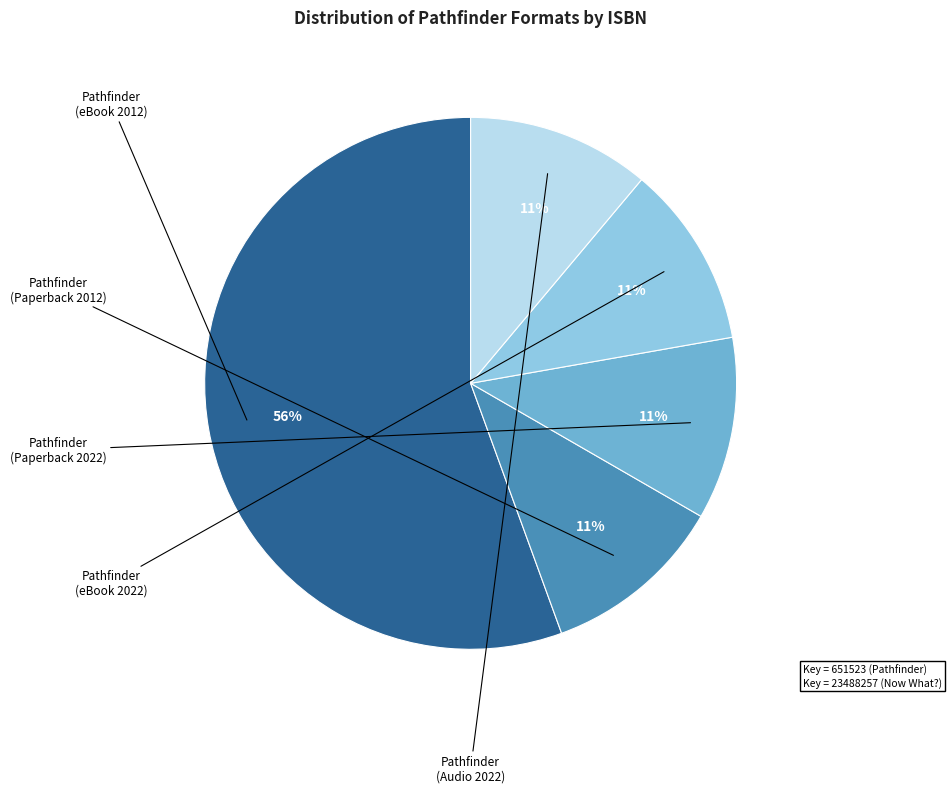

Is there any slice that represents more than half of the pie?

Yes